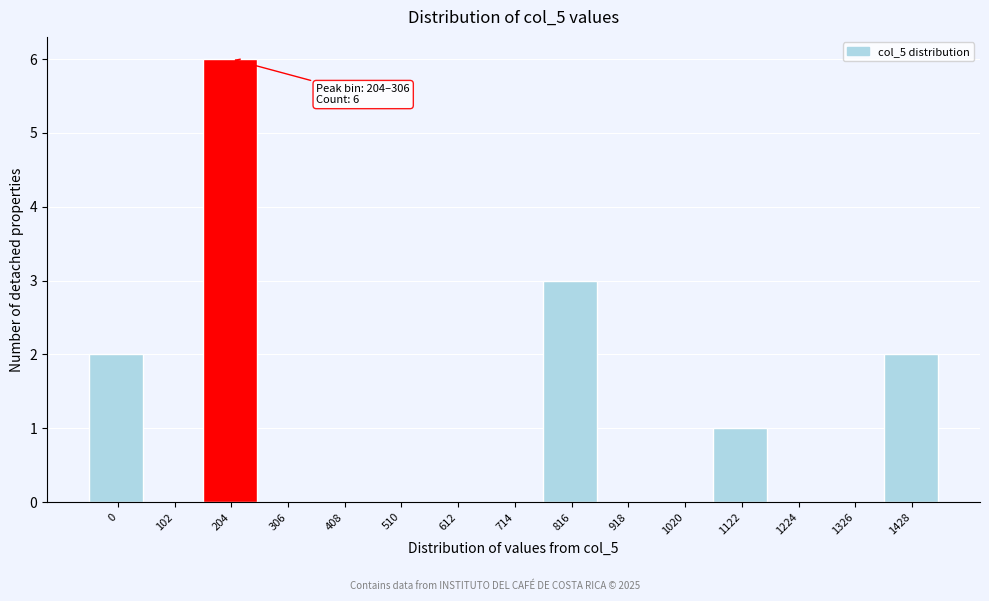

Reading right to left, what are all the values shown in this chart?

1428=2	1326=0	1224=0	1122=1	1020=0	918=0	816=3	714=0	612=0	510=0	408=0	306=0	204=6	102=0	0=2